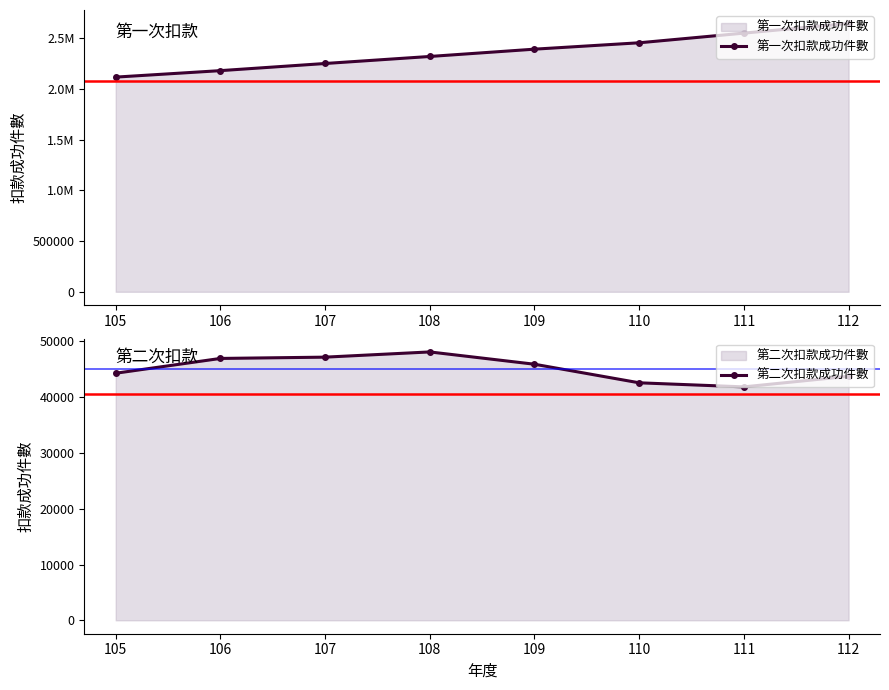

How many data points in 第二次扣款成功件數 are above 45902?

3